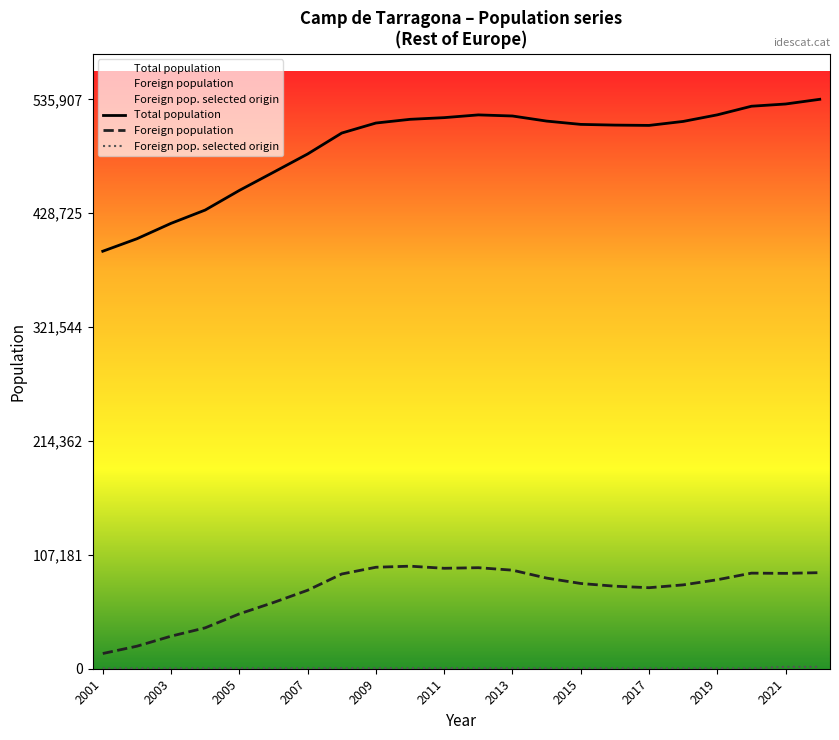

Rank the series by their maximum value, from lowest to highest.

Foreign pop. selected origin, Foreign population, Total population